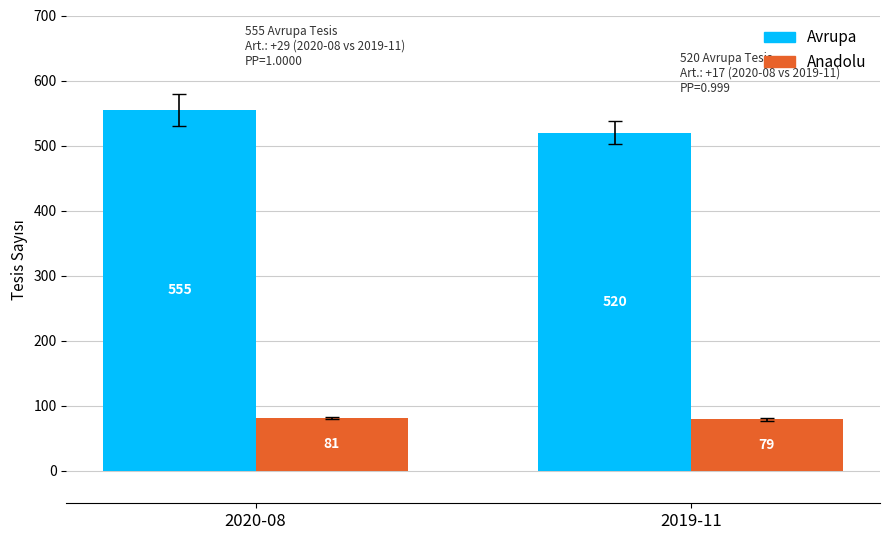

What position from the right is 2019-11?

1